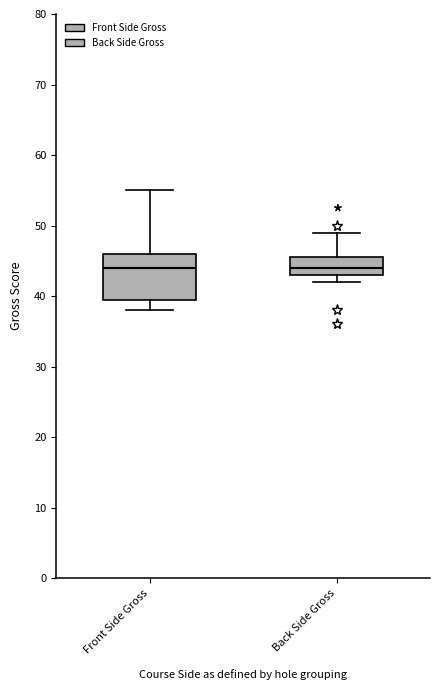

Reading left to right, transcribe this box plot: for each box, give where its median line is, the range the box spans, and where its two whiskers end, as read against the y-axis. The values are not printed on the chart, so give them approximately, as read against the axis.

Front Side Gross: median 44, box 40 to 46, whiskers 38 to 55
Back Side Gross: median 44, box 43 to 46, whiskers 42 to 49